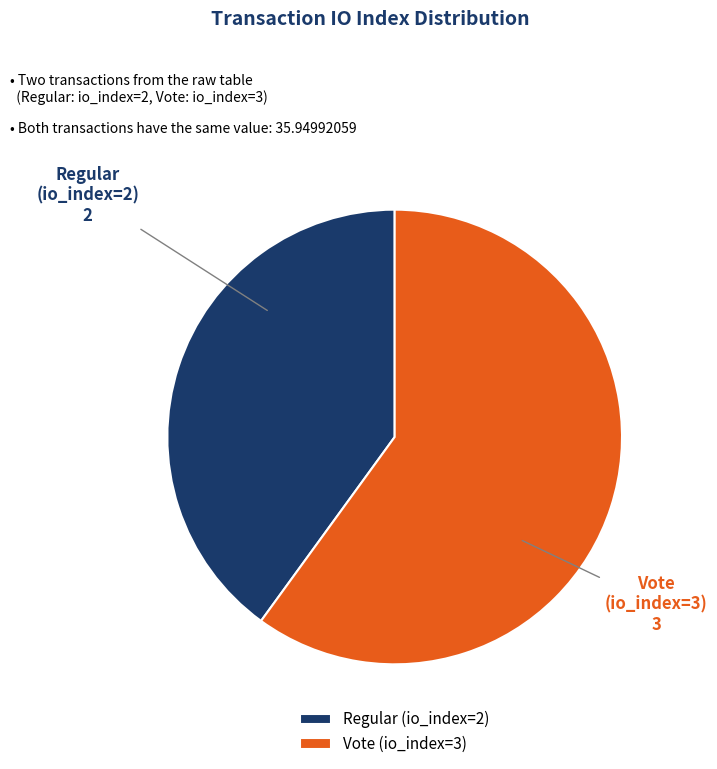

Rank the categories by value from lowest to highest.

Regular (io_index=2), Vote (io_index=3)